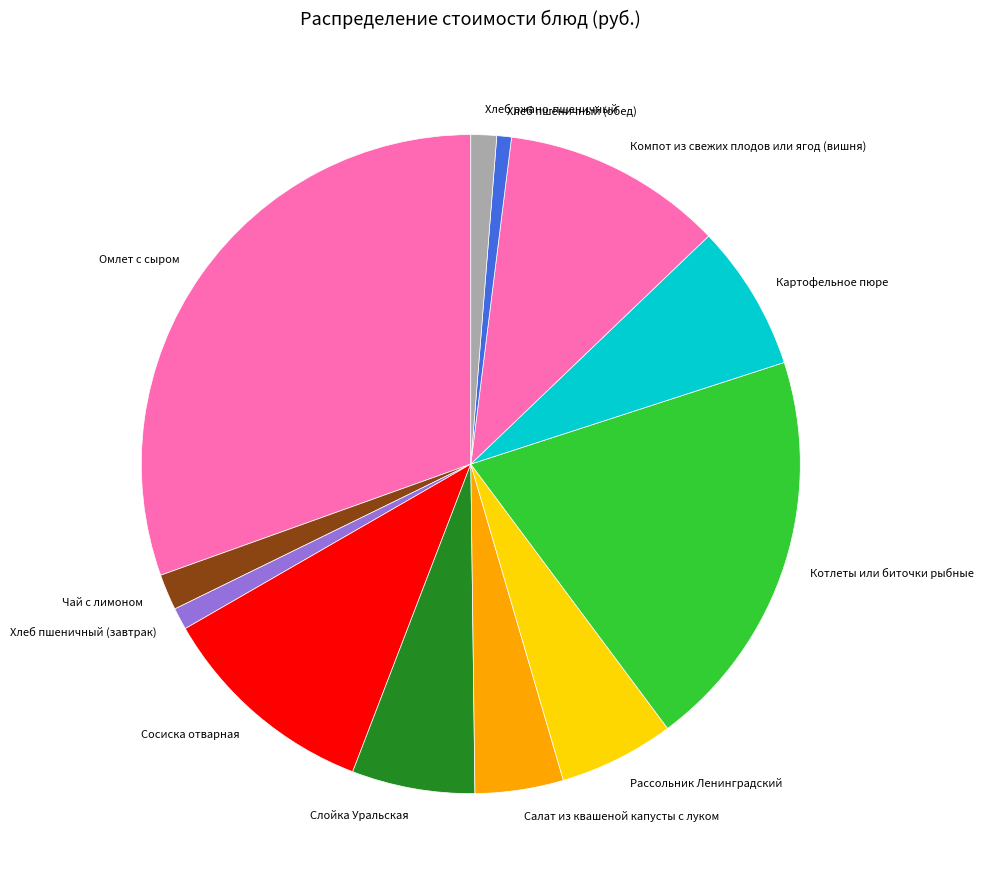

Count the number of slices in the pie.

12